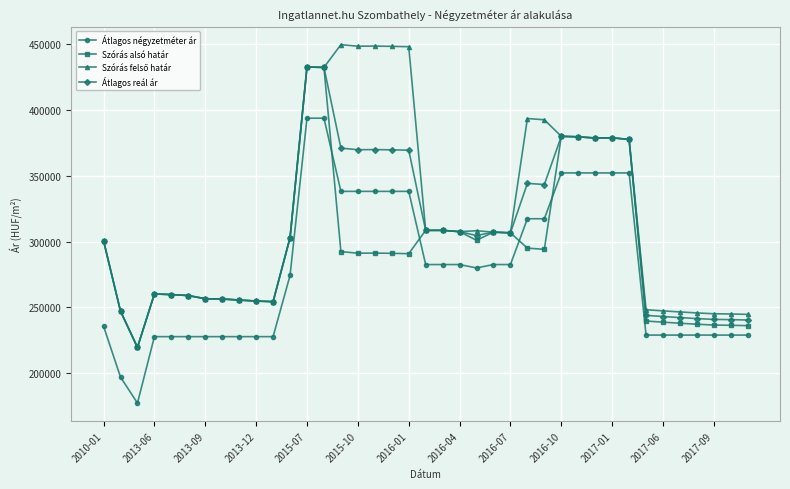

What is the smallest value displayed?

177227